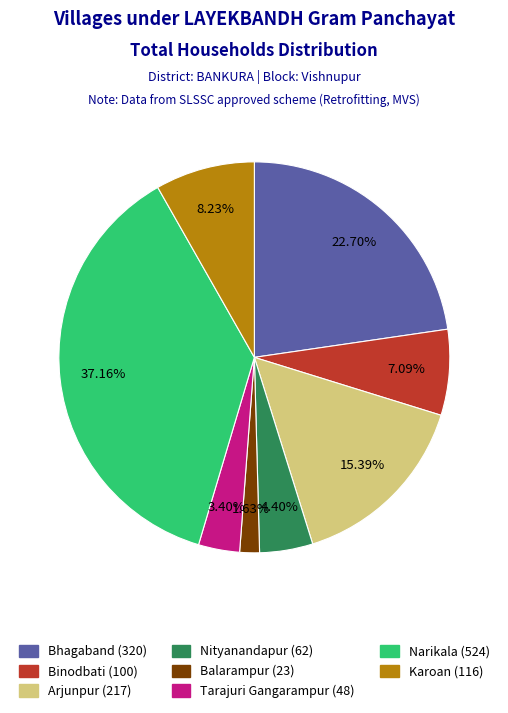

Rank the categories by value from lowest to highest.

Balarampur, Tarajuri Gangarampur, Nityanandapur, Binodbati, Karoan, Arjunpur, Bhagaband, Narikala